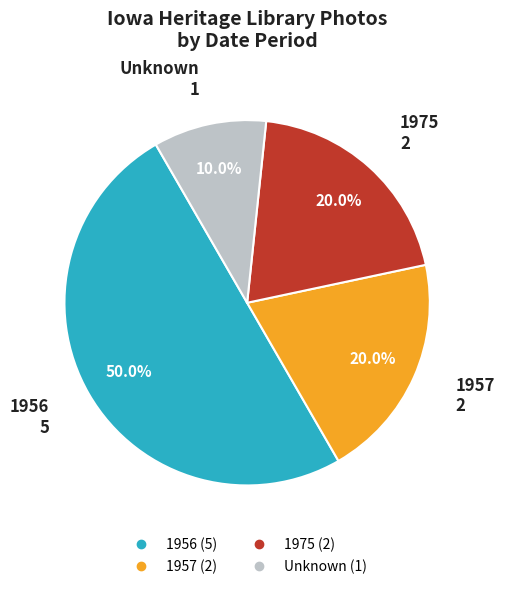

Count the number of slices in the pie.

4